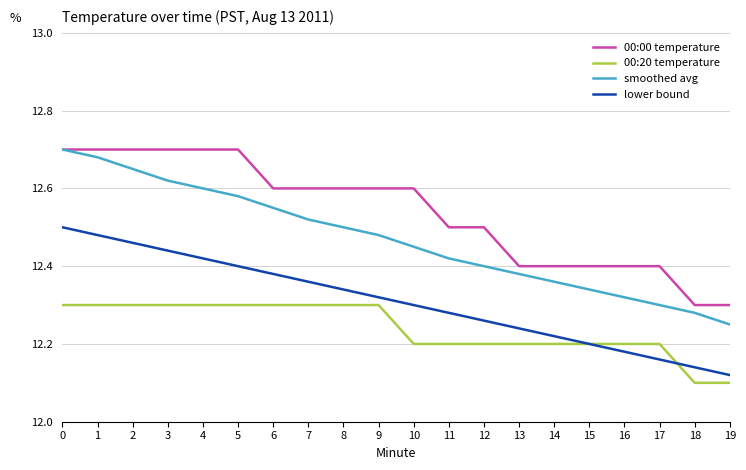

Which series has the largest range (max minus min)?

smoothed avg